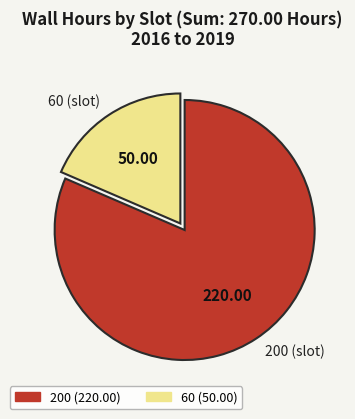

Is 60 the majority of the pie?

No